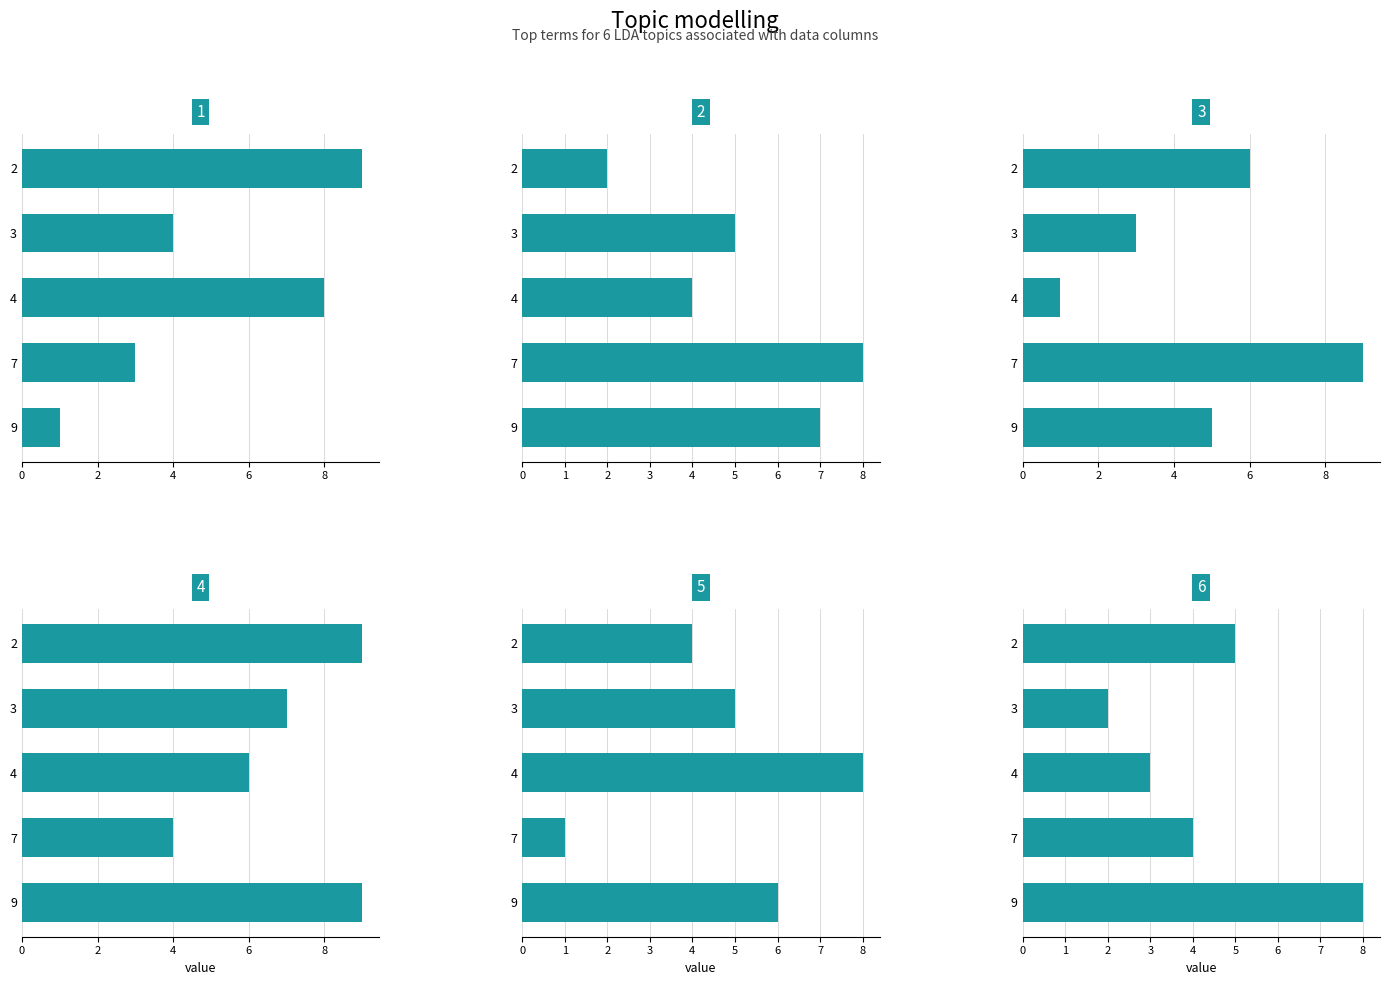

The col_5 series shows 3 at 2. True or false?

False